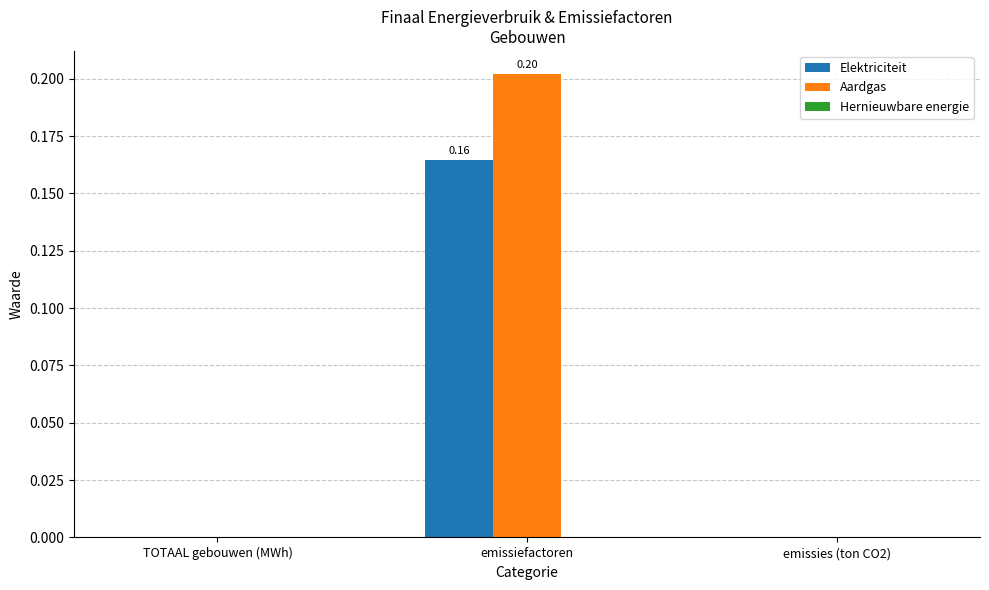

Which category has the highest value in the Elektriciteit series?

emissiefactoren